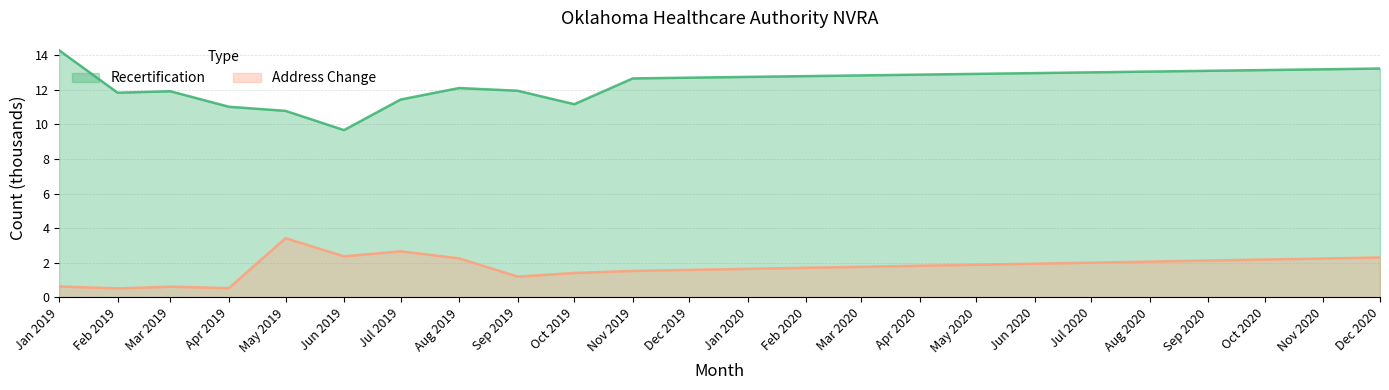

The value of Recertification at May 2019 is 6.7. True or false?

False